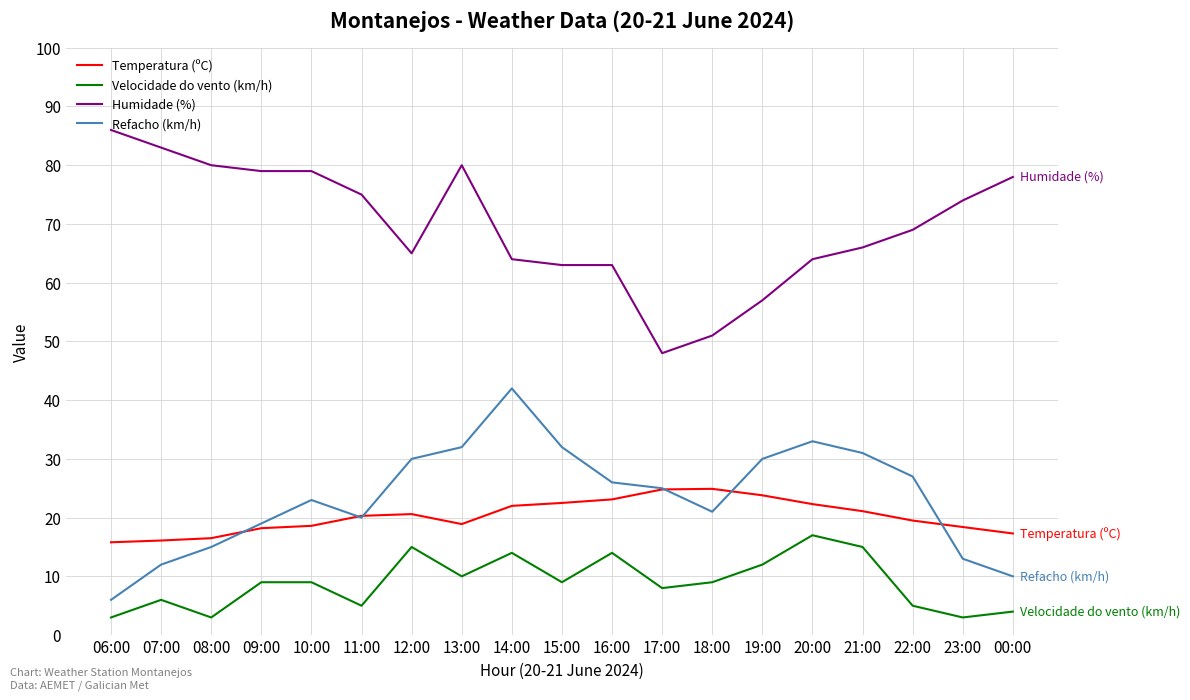

True or false: Velocidade do vento (km/h) has a value of 10.0 at 13:00.

True